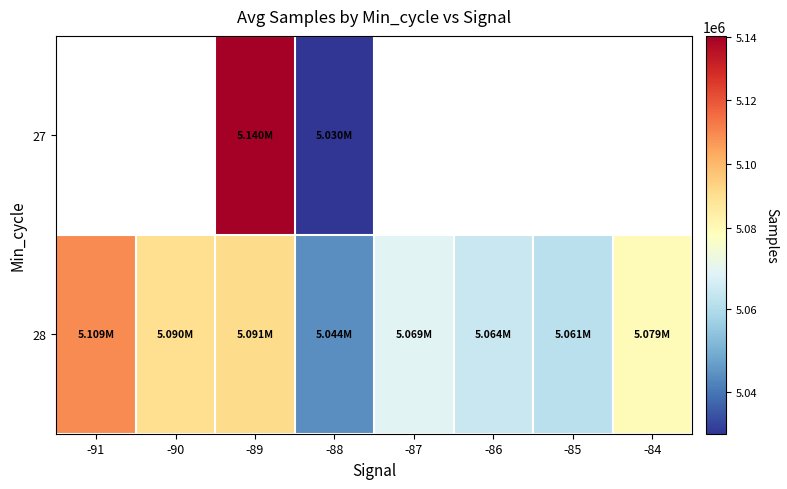

Rank the series by their maximum value, from highest to lowest.

27, 28